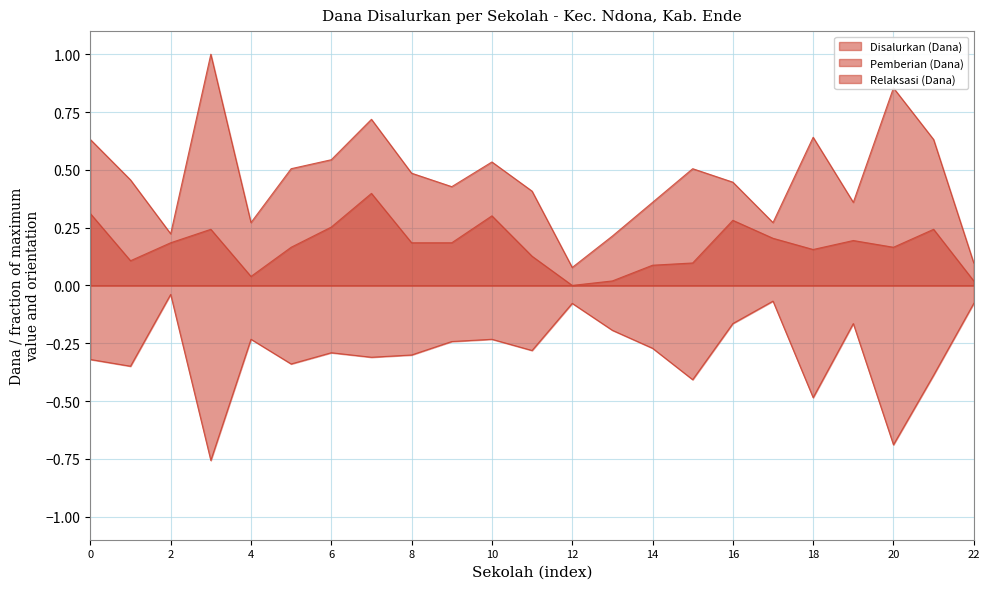

True or false: Relaksasi (Dana) and Pemberian (Dana) cross at least once.

False